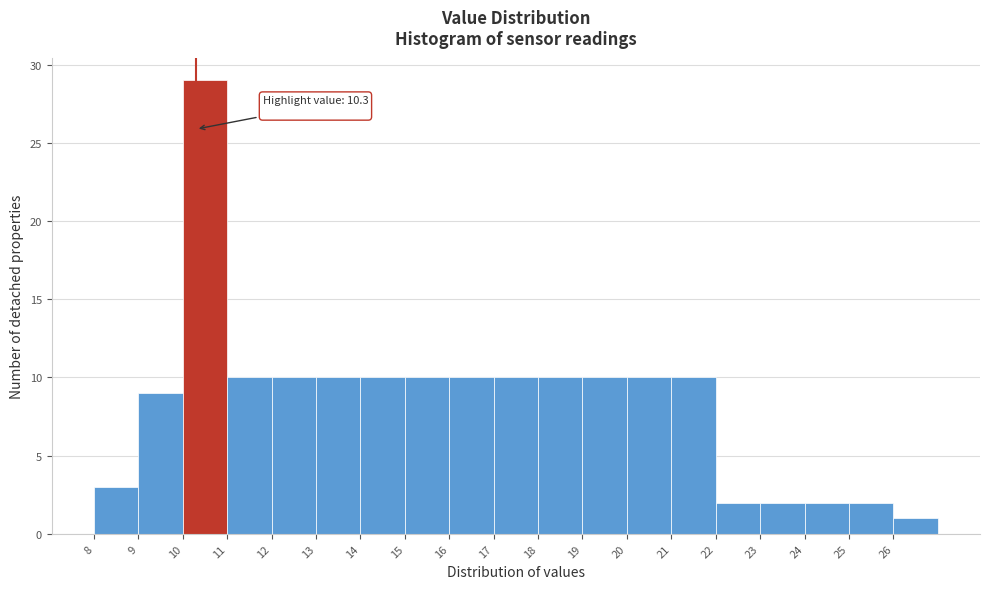

Over which range of the x-axis is the bar tallest?

10 to 11